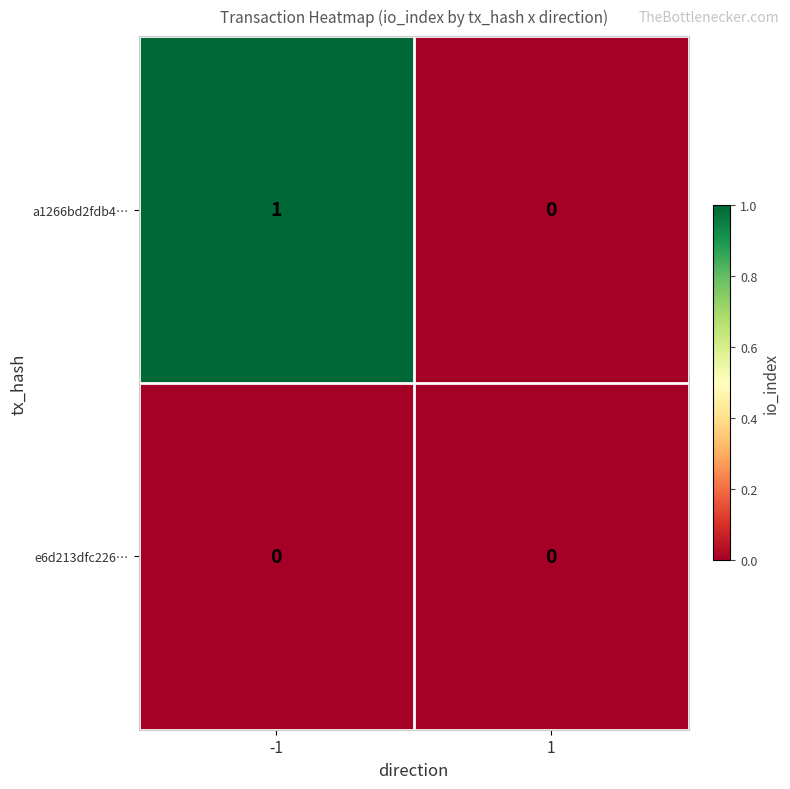

Which series has the largest total across all categories?

a1266bd2fdb4…